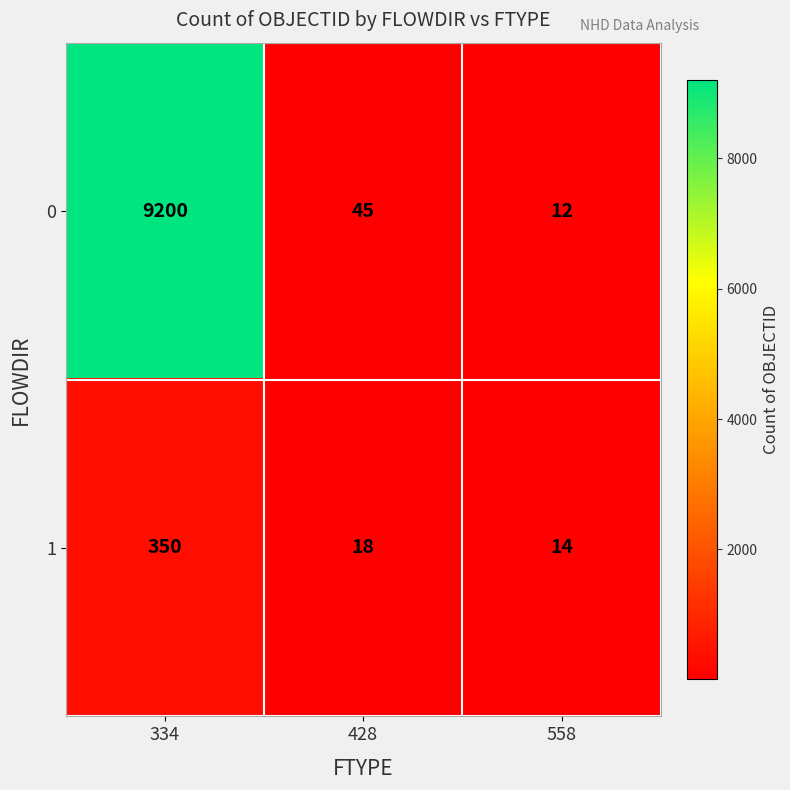

List the series in order of their overall mean, lowest first.

1, 0